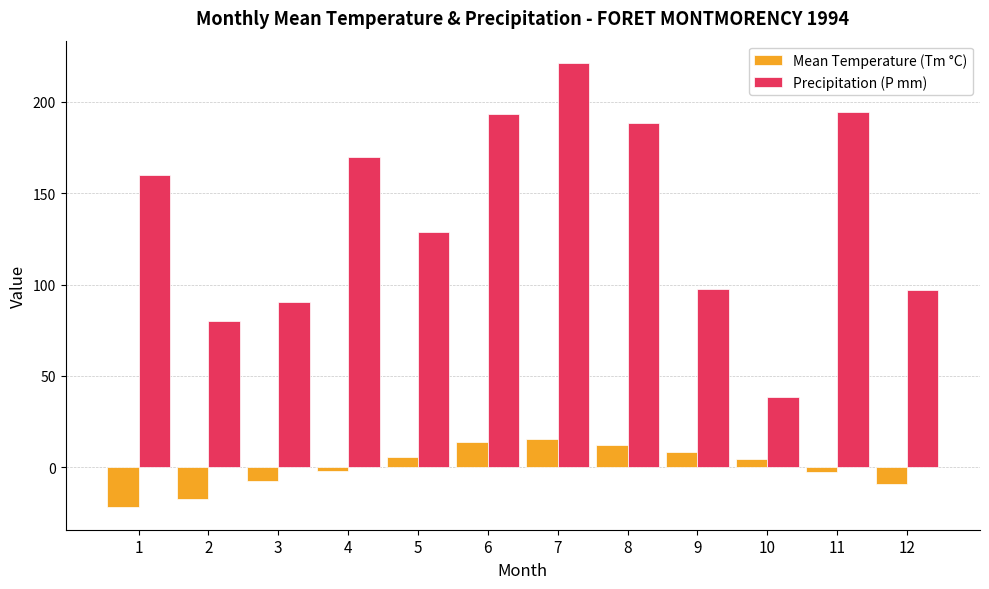

What is the value of the Precipitation (P mm) bar at the 6th from the left?

193.6